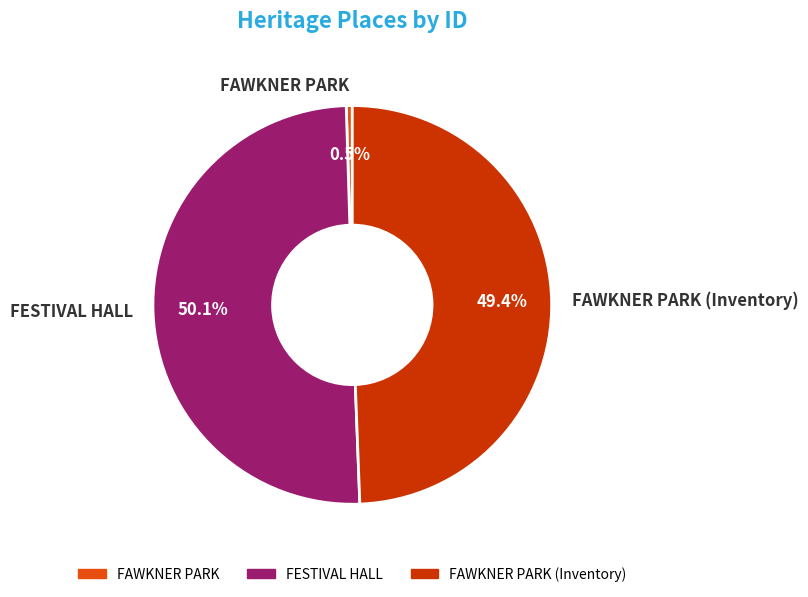

The FAWKNER PARK (Inventory) slice represents 43% of the pie. True or false?

False